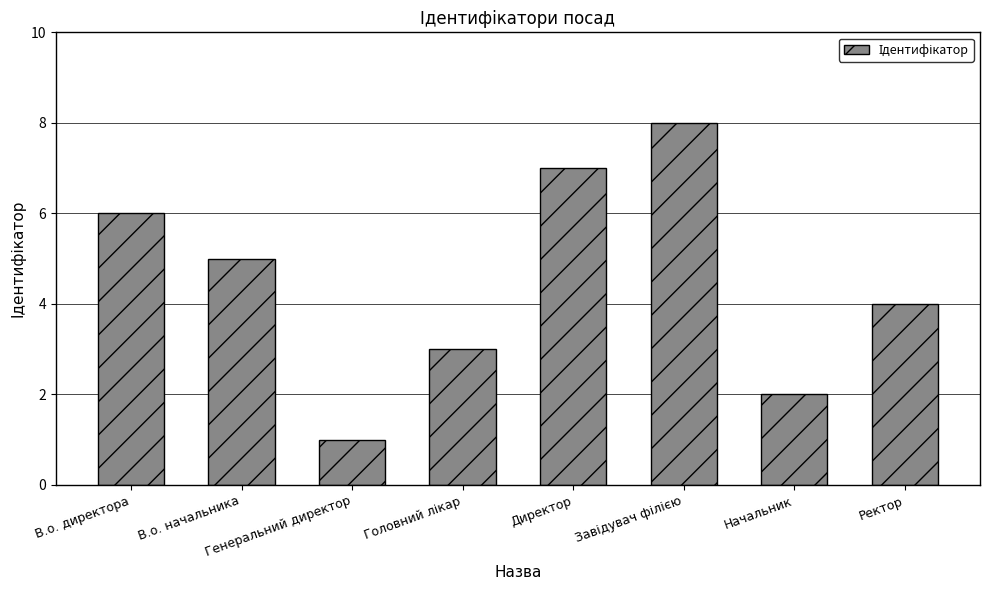

What is the difference between the second highest and minimum values?

6